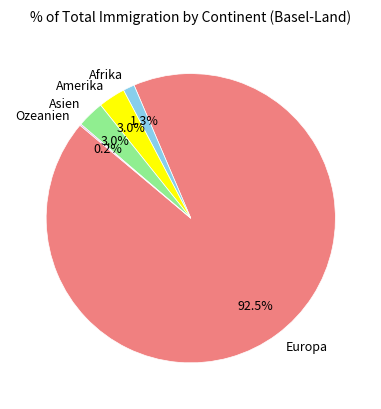

To the nearest percent, what is the difference between the Amerika and Europa slice percentages?

90%